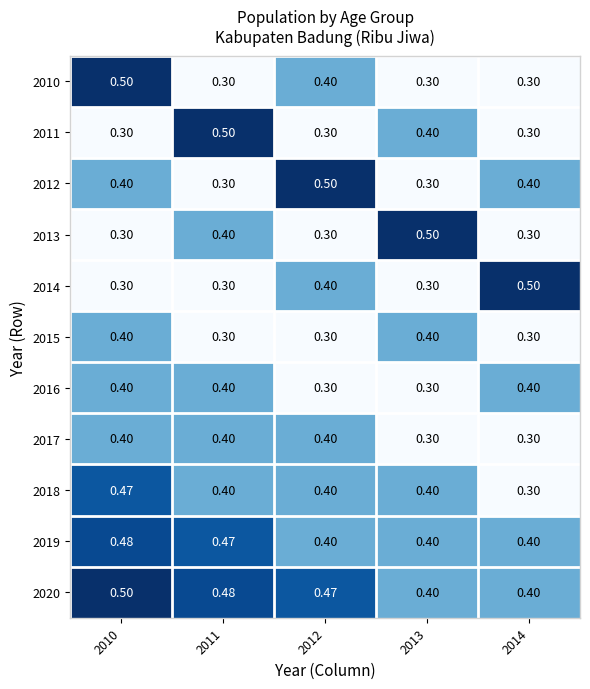

Is the value of 2013 at 2013 greater than the value of 2020 at 2011?

Yes